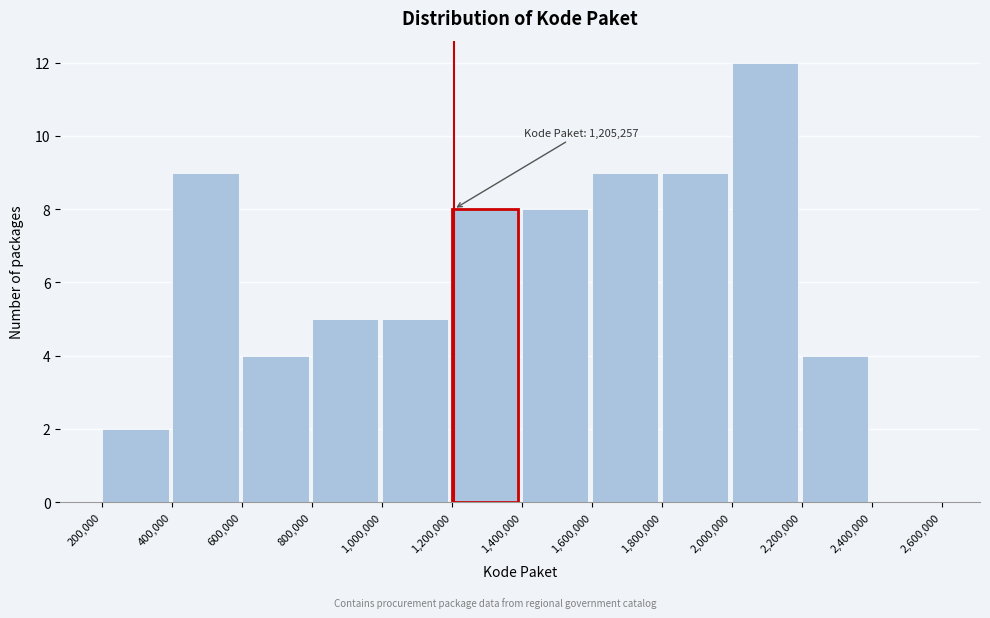

Which range on the x-axis has the tallest bar?

2,000,000 to 2,200,000